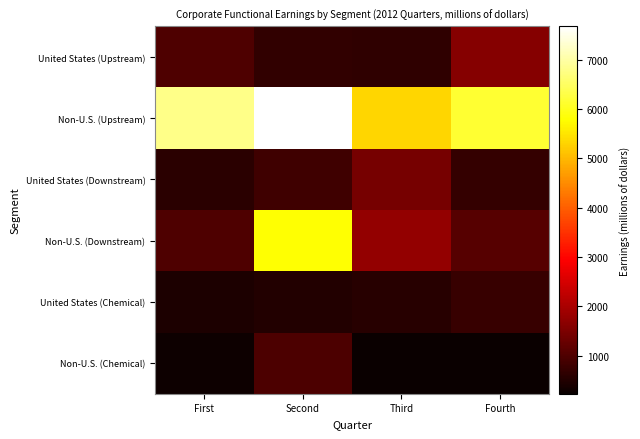

At which category does the chart reach its minimum across all series?

Third